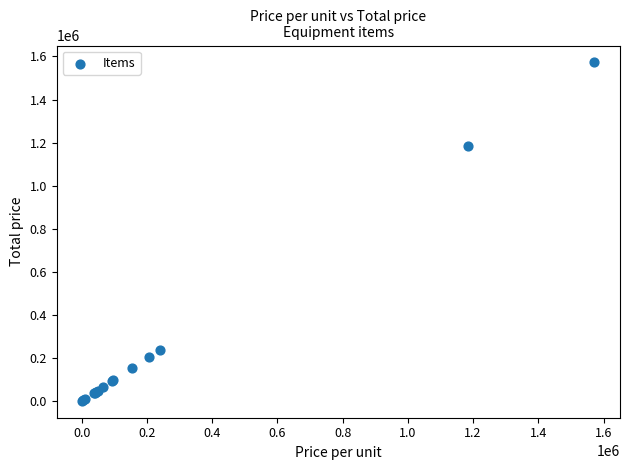

What Y value in the scatter plot is closest to 787000?

1185400.0